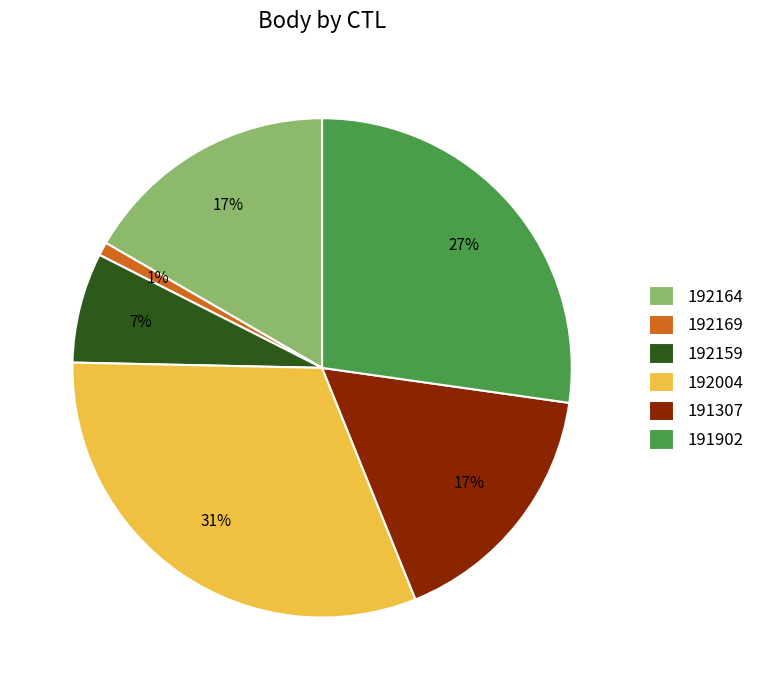

Do 192164 and 192169 together represent more than half of the pie?

No